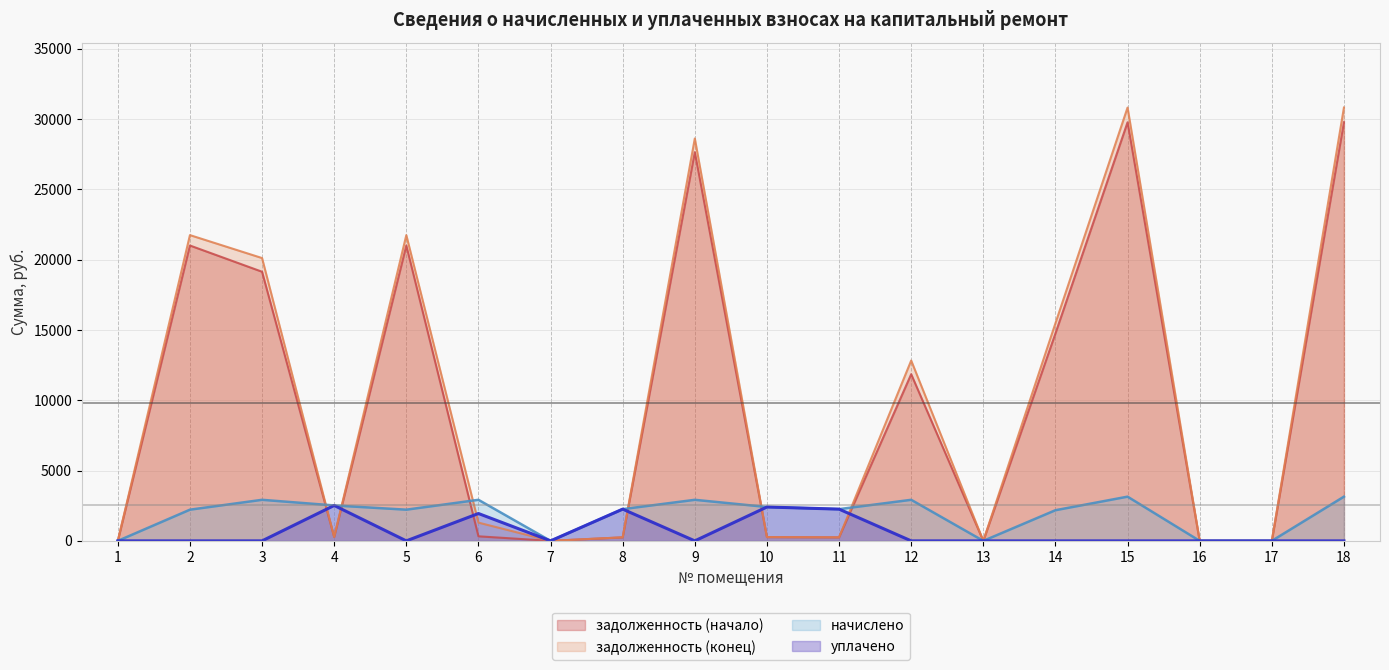

What is the difference between the maximum and minimum values in the задолженность (конец) series?

30807.6